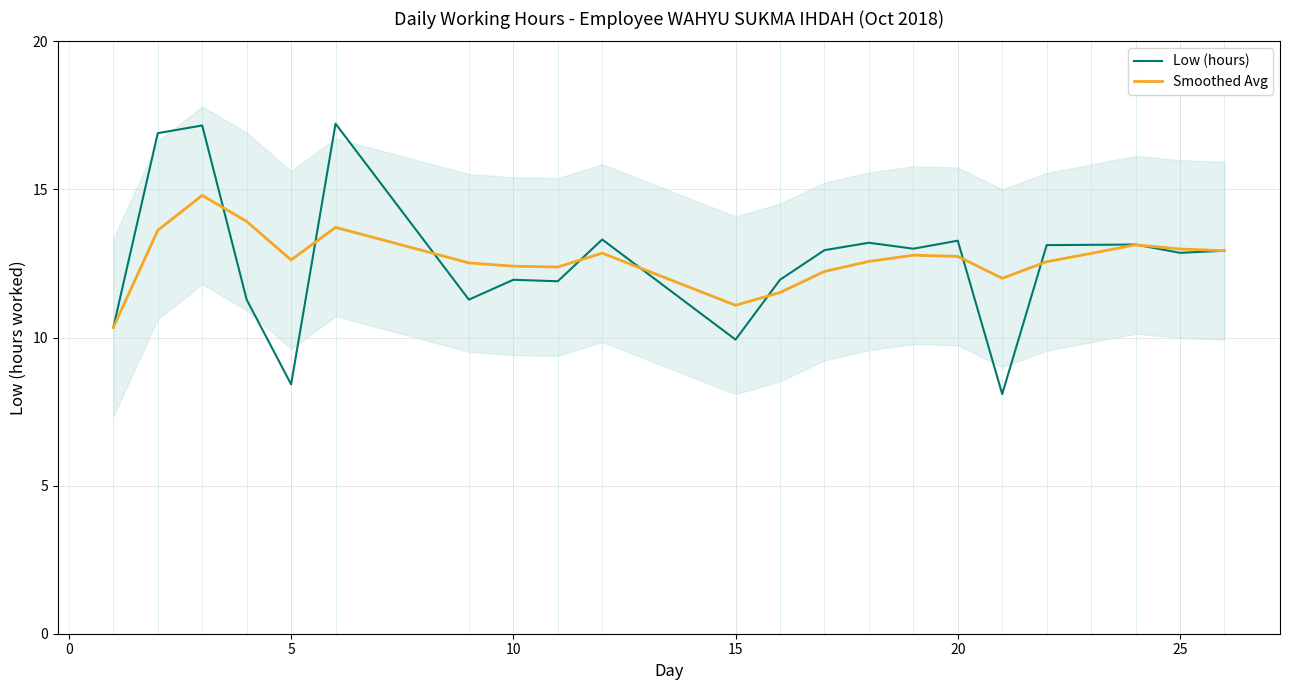

Does the chart display data point markers on the line(s)?

No